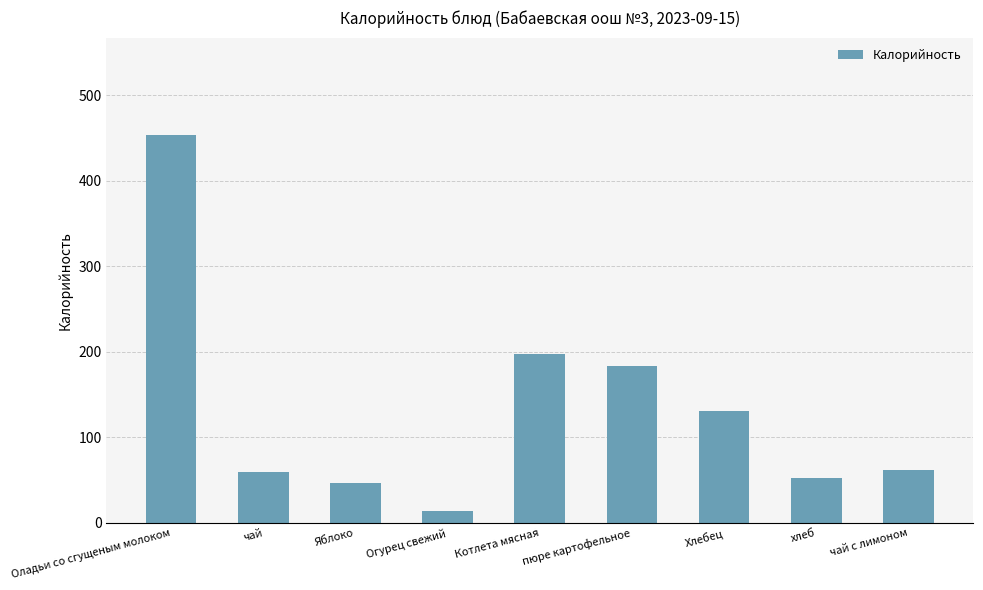

What is the label of the 1st bar from the left?

Оладьи со сгущеным молоком